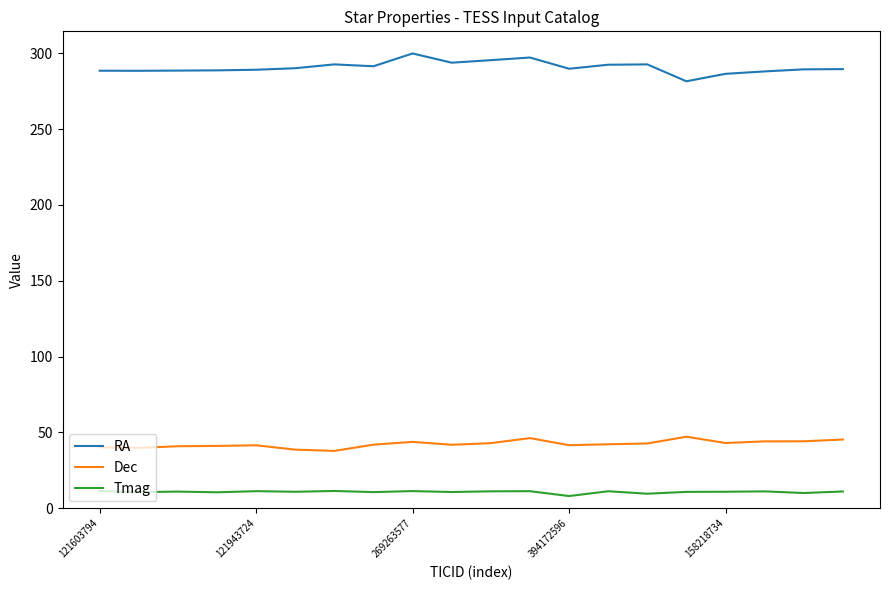

Which series has the largest total across all categories?

RA